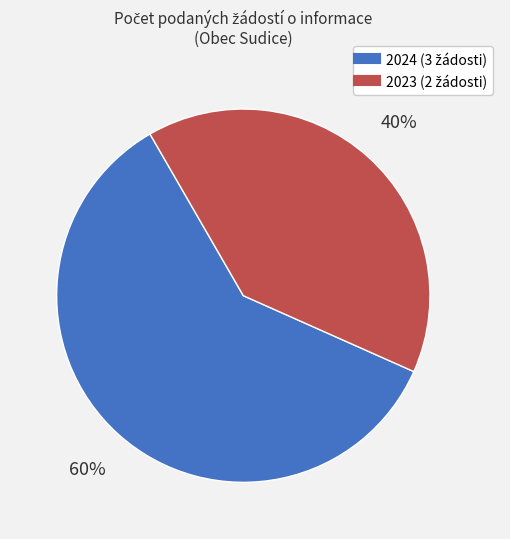

Count the number of slices in the pie.

2